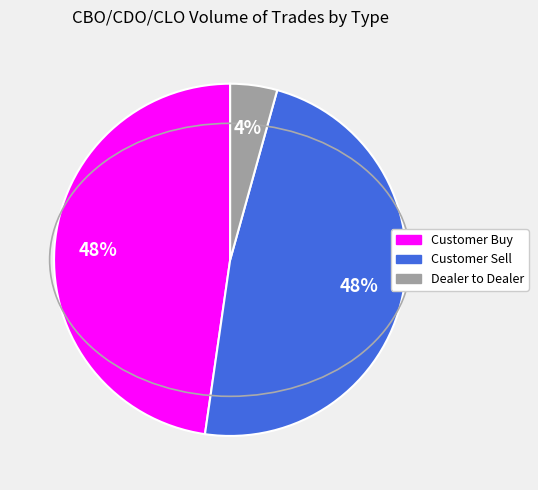

Is the sum of Dealer to Dealer and Customer Buy greater than half?

Yes